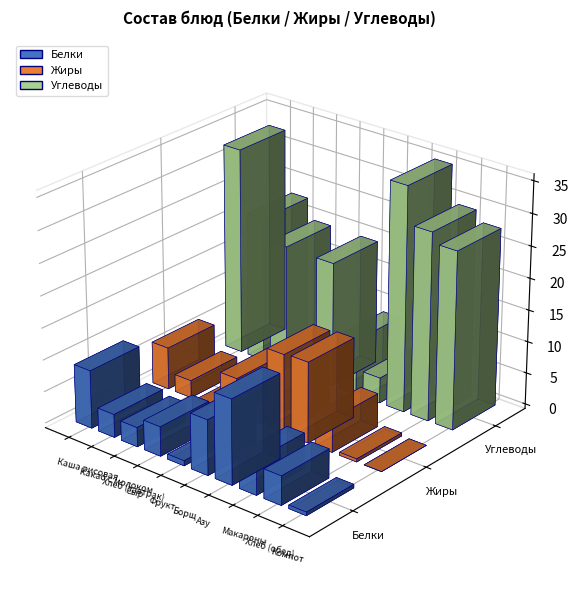

What is the spread (max minus min) of values at Какао с молоком?

20.2